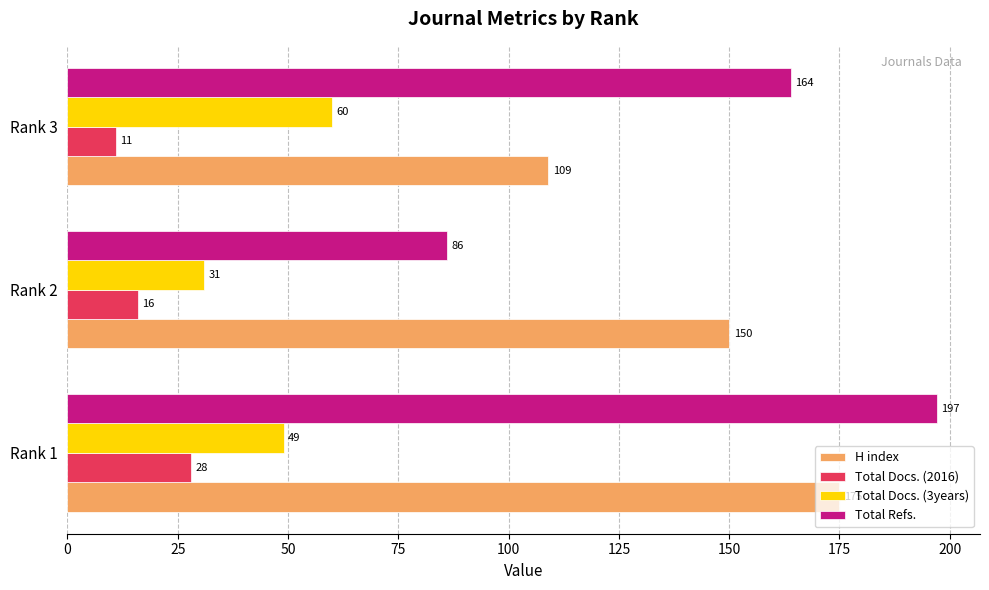

True or false: Total Docs. (2016) has a value of 11 at Rank 3.

True